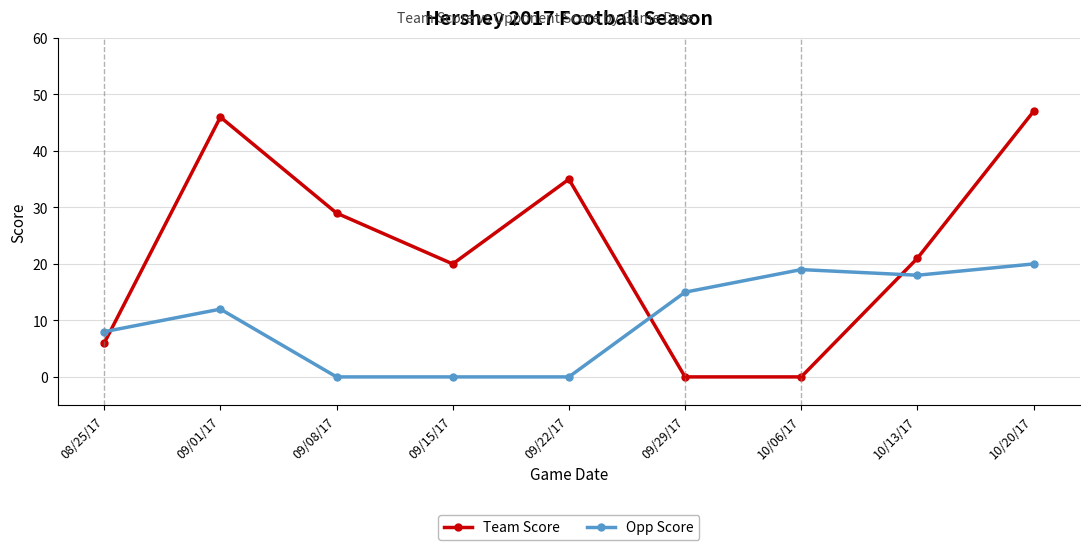

The Team Score series shows 21 at 10/13/17. True or false?

True